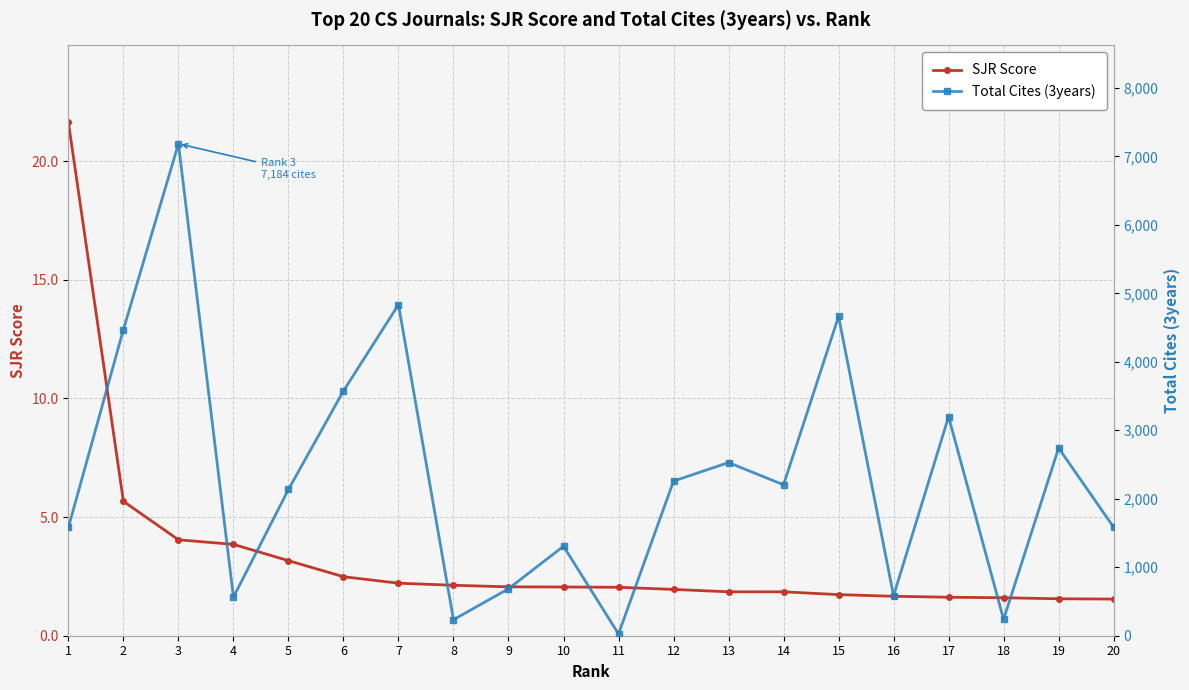

What is the value of the Total Cites (3years) point at the 13th from the left?

2529.0